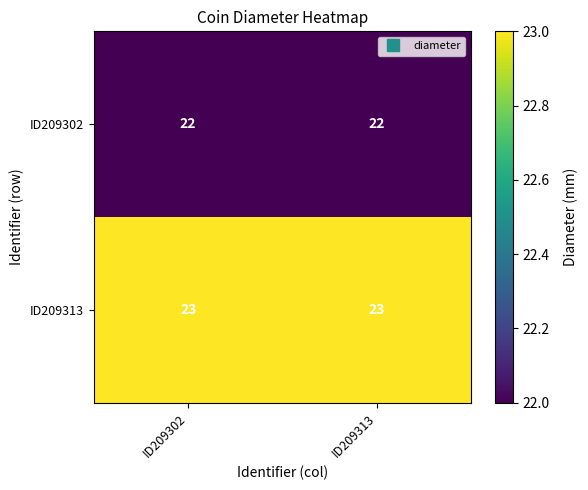

Reading right to left, extract all data points from this chart.

ID209302: ID209313=22	ID209302=22
ID209313: ID209313=23	ID209302=23